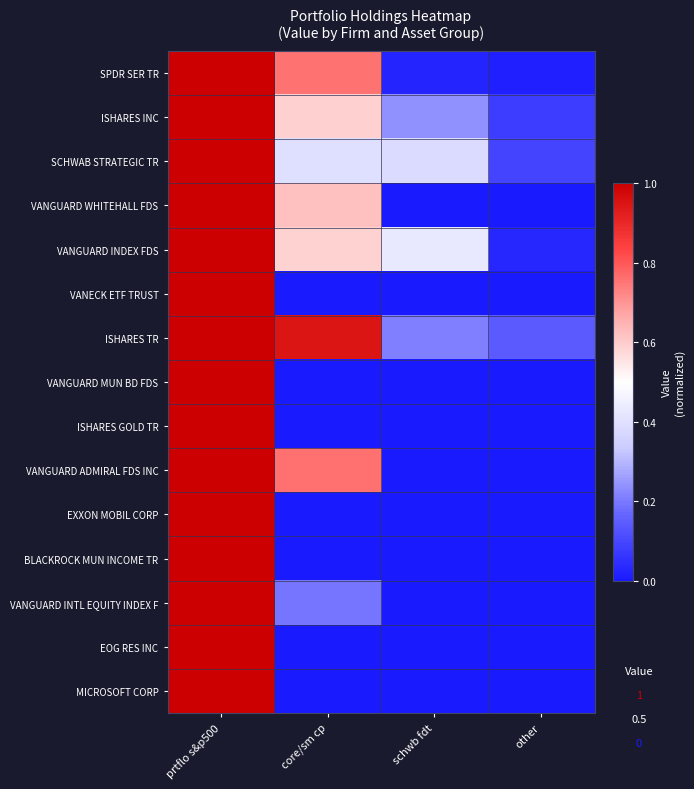

What is the maximum value shown in the chart?

1.0